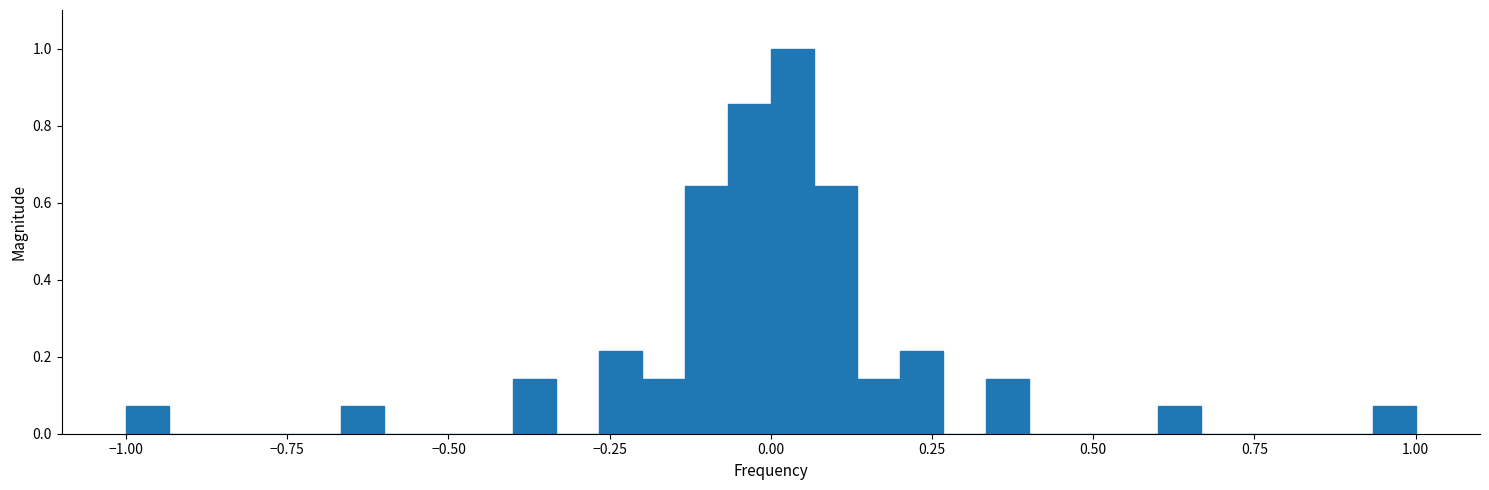

Read against the x-axis, roughly where is the centre of the tallest bar?

0.05